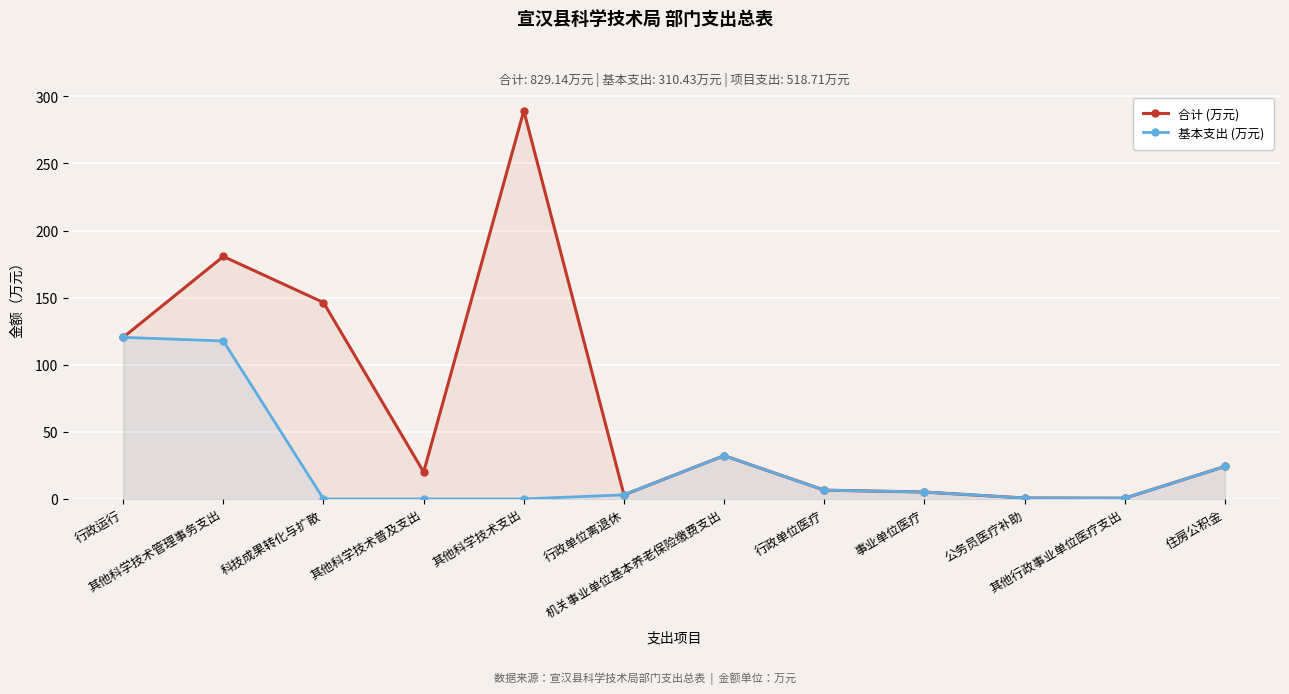

Is the value of 基本支出 (万元) at 行政单位离退休 greater than the value of 合计 (万元) at 其他科学技术普及支出?

No